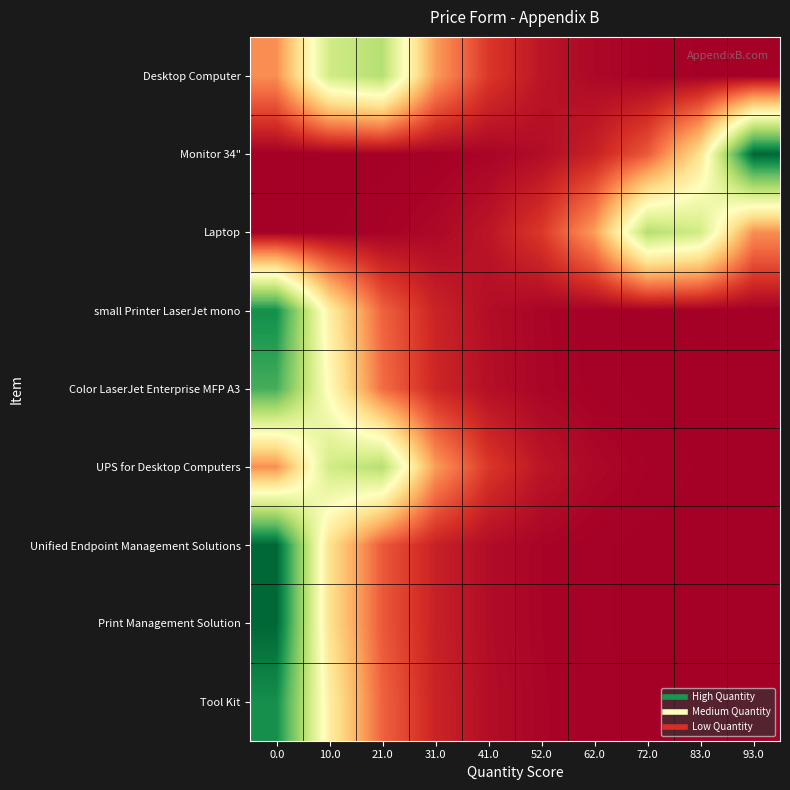

Which series changed the most between 31.0 and 52.0?

Desktop Computer